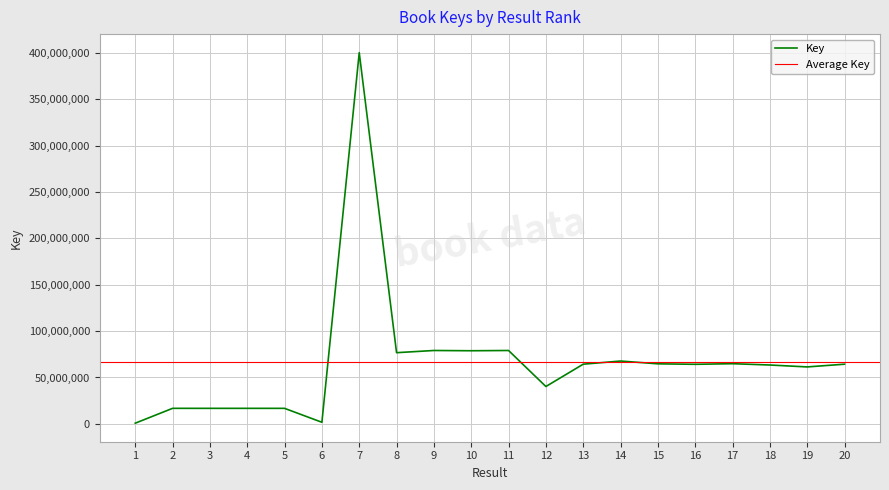

Is this an area chart (filled region under the line)?

No